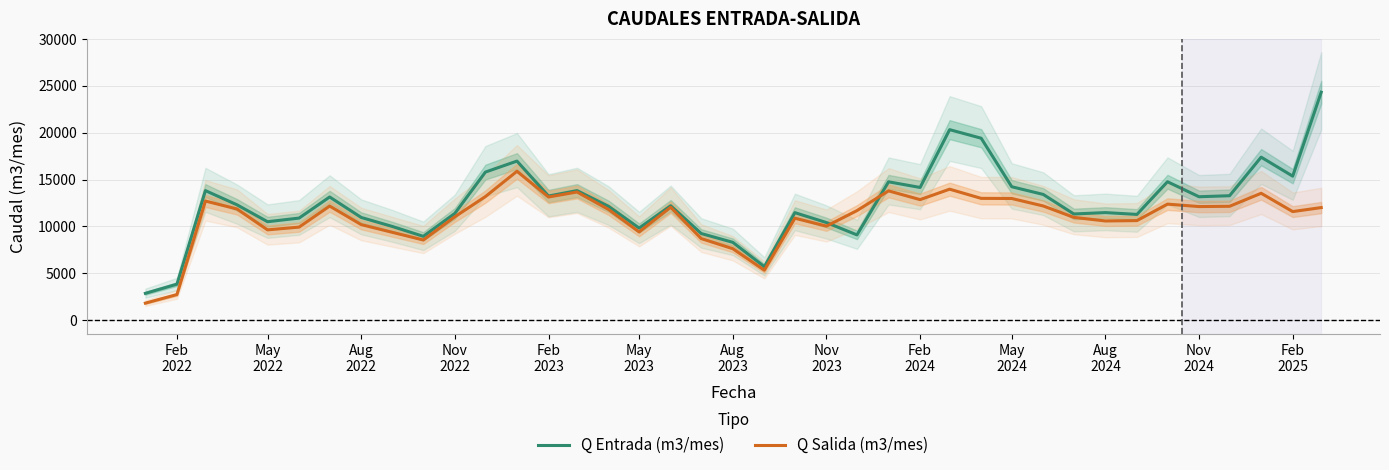

What is the lowest value of the Q Entrada (m3/mes) series?

2866